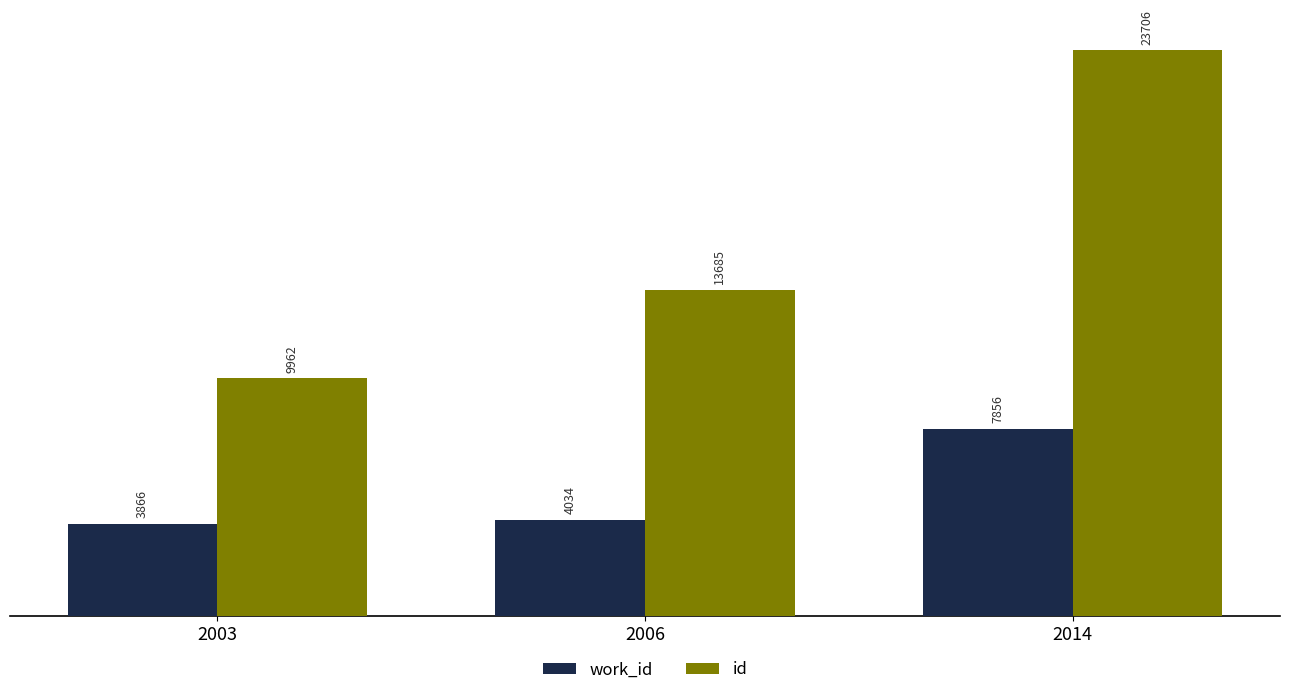

At which category does the chart reach its minimum across all series?

2003